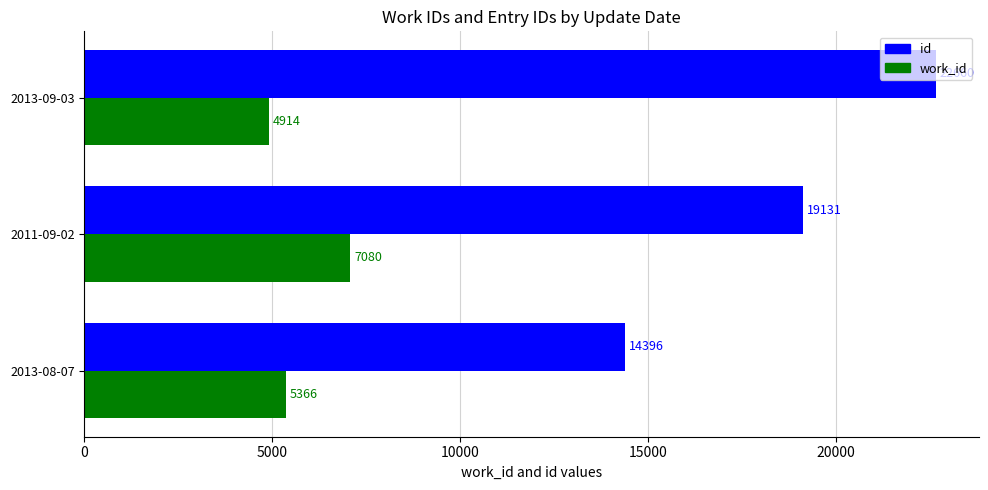

What is the average value of the work_id series?

5787